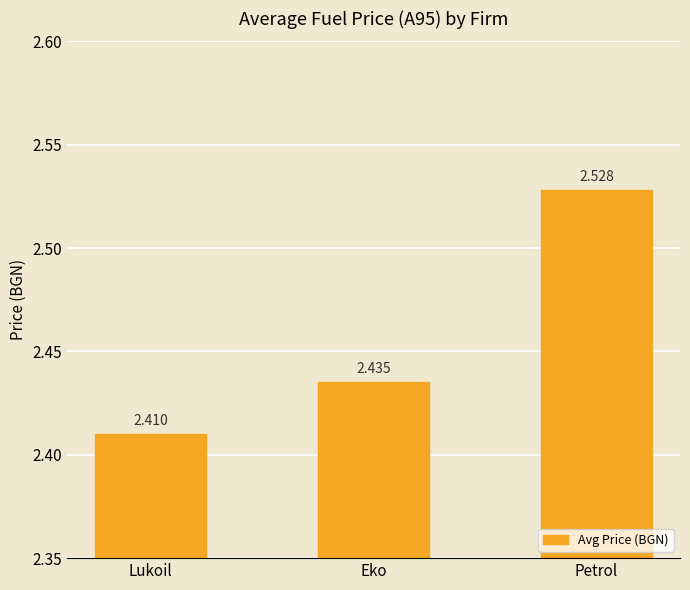

What is the sum of the values at Petrol and Lukoil?

4.9